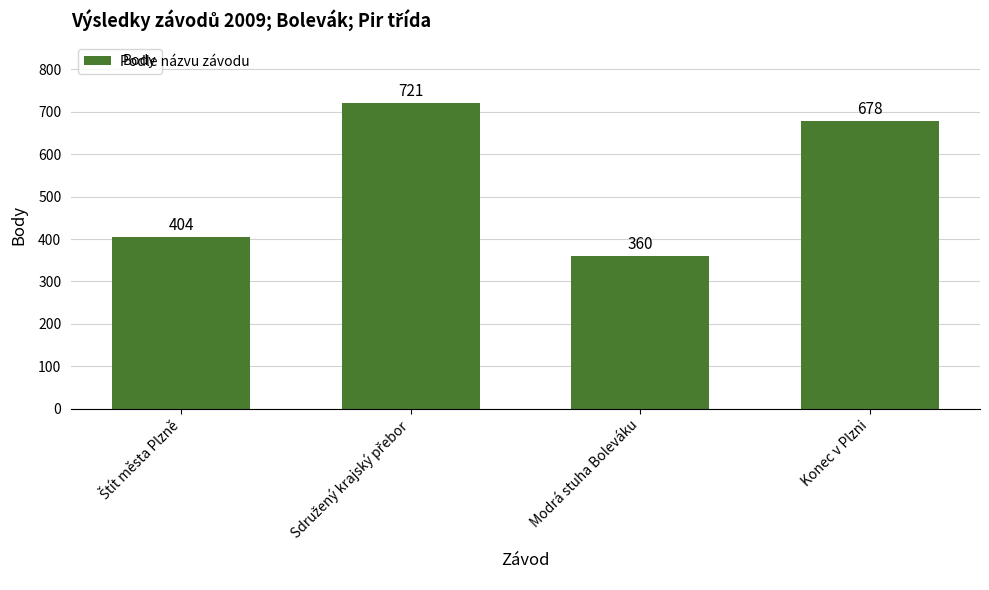

The value at Konec v Plzni is 1179. True or false?

False